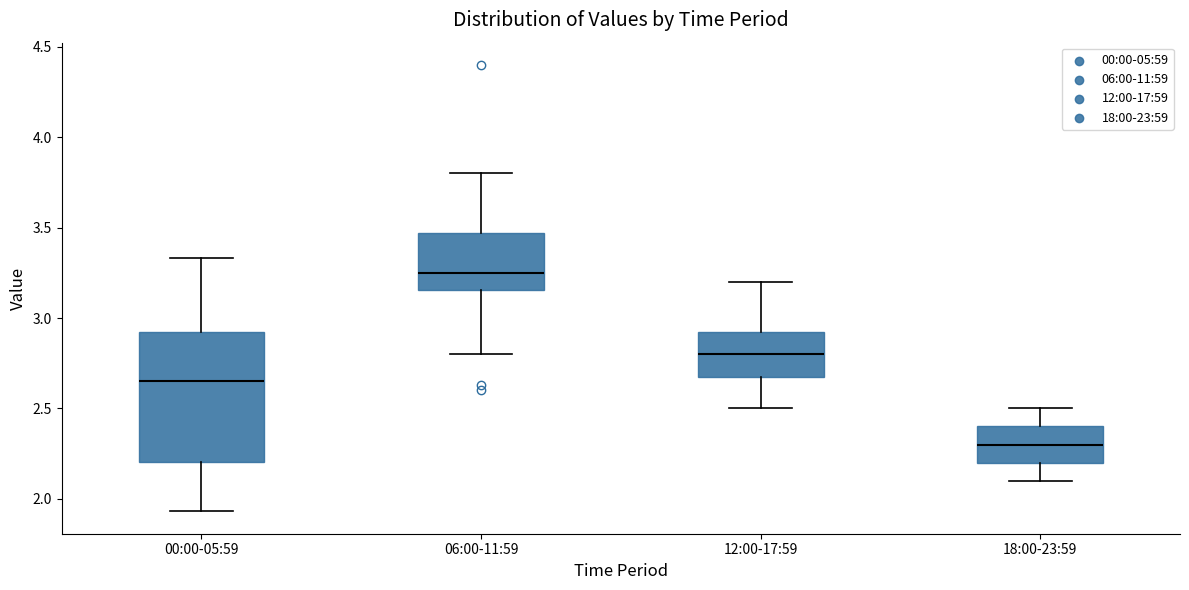

Reading left to right, read every box against the y-axis: the position of its median line, the range the box covers, and the ends of its whiskers. The values are not printed on the chart, so give them approximately, as read against the axis.

00:00-05:59: median 2.65, box 2.20 to 2.95, whiskers 1.95 to 3.35
06:00-11:59: median 3.25, box 3.15 to 3.45, whiskers 2.80 to 3.80
12:00-17:59: median 2.80, box 2.70 to 2.95, whiskers 2.50 to 3.20
18:00-23:59: median 2.30, box 2.20 to 2.40, whiskers 2.10 to 2.50